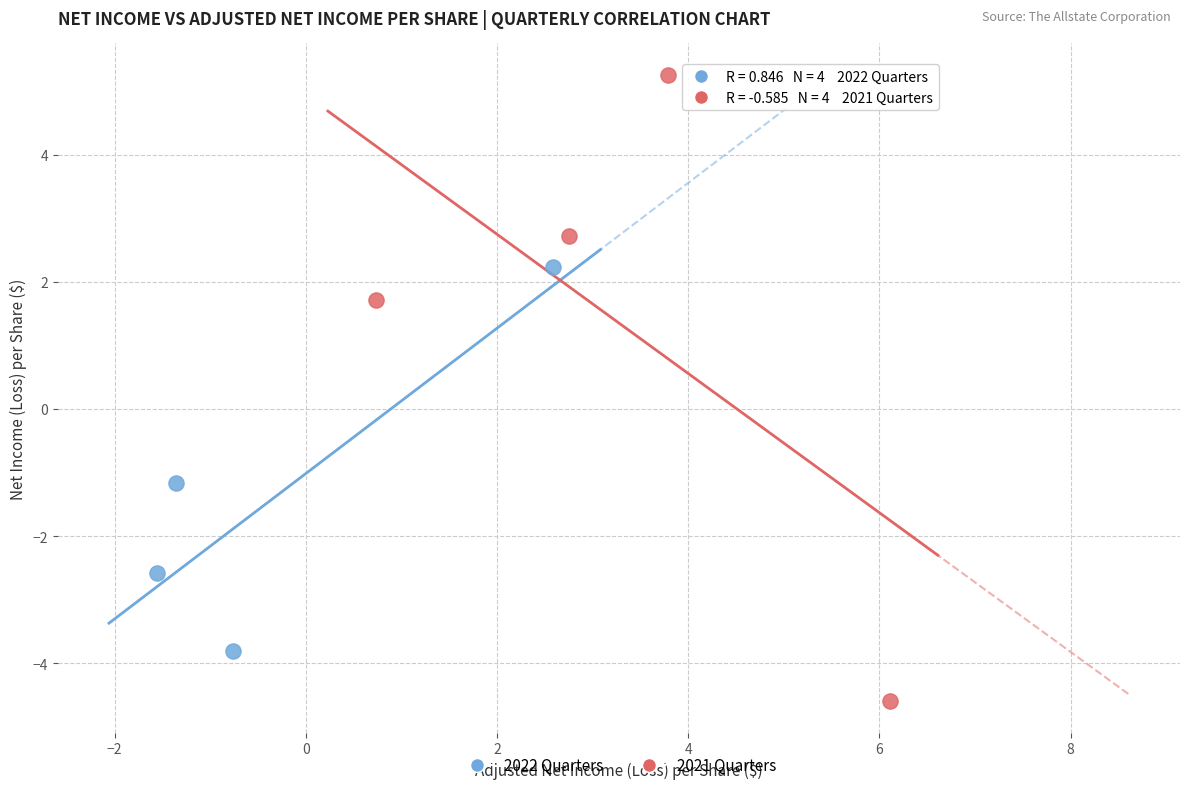

What are all the series names shown in the legend?

2022 Quarters, 2021 Quarters